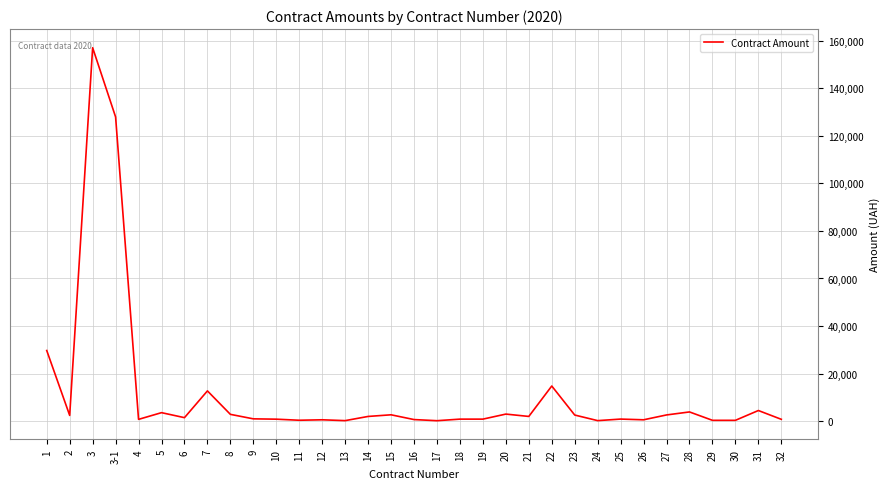

The value at 30 is 223.6. True or false?

False